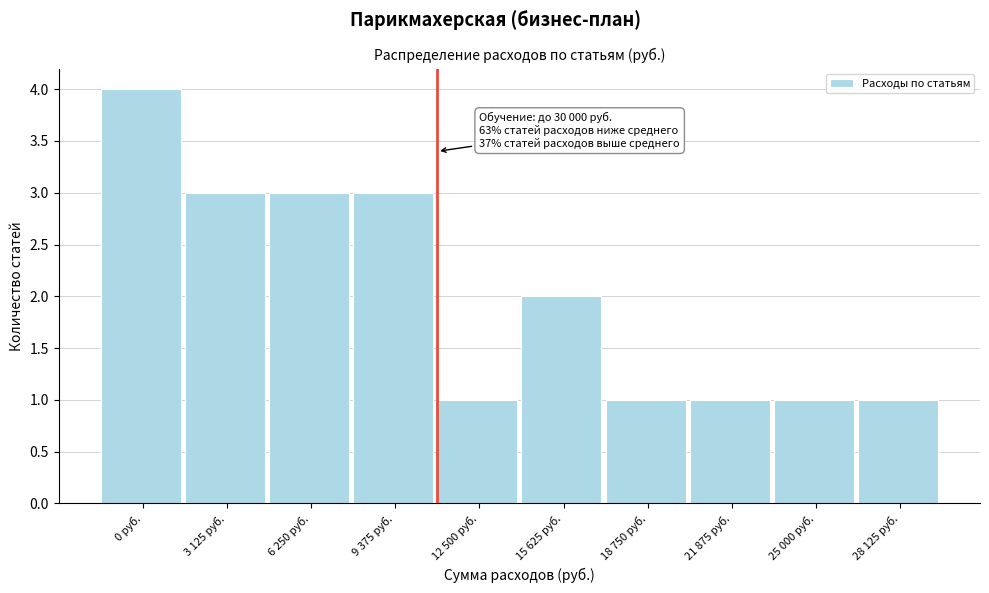

Reading right to left, list all the values displayed in this chart.

1	1	1	1	2	1	3	3	3	4